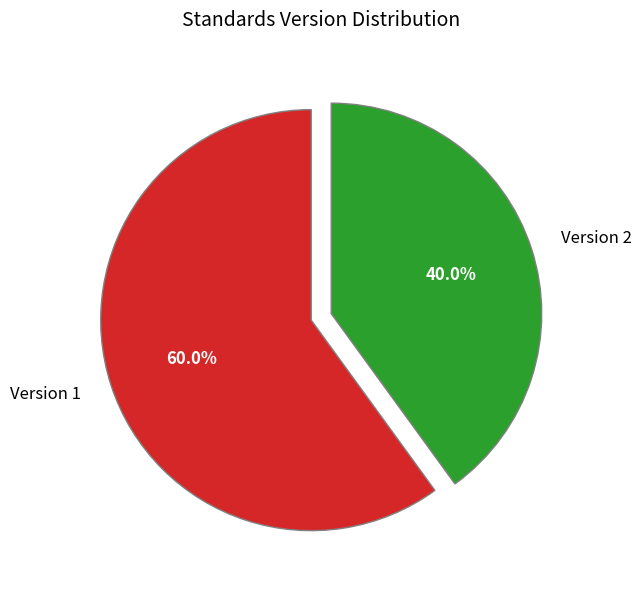

Count the number of slices in the pie.

2